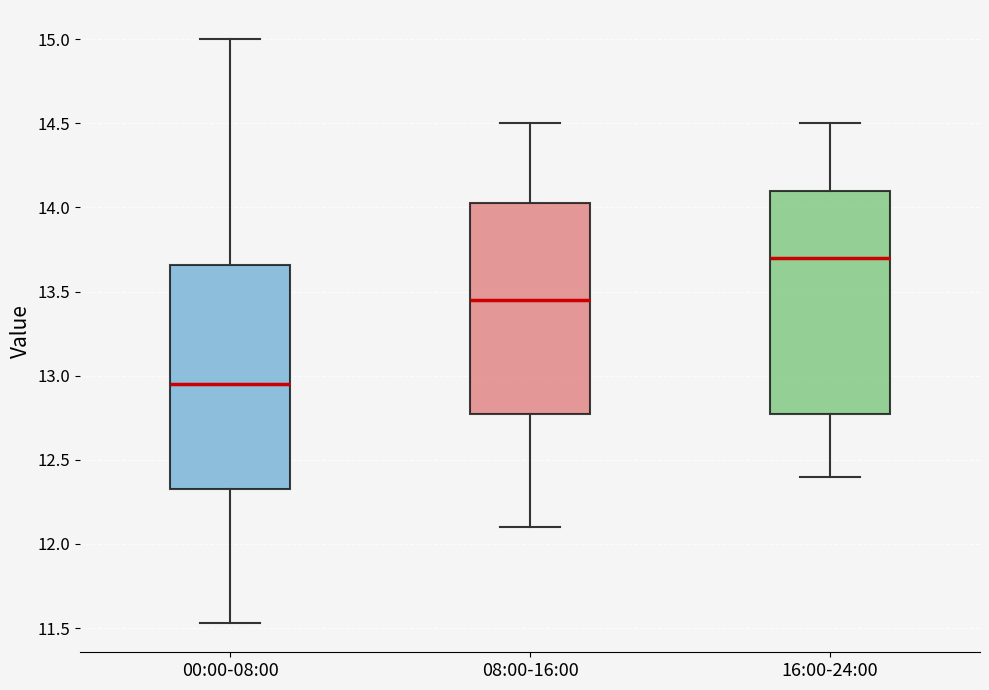

Reading left to right, read every box against the y-axis: the position of its median line, the range the box covers, and the ends of its whiskers. The values are not printed on the chart, so give them approximately, as read against the axis.

00:00-08:00: median 12.95, box 12.35 to 13.65, whiskers 11.55 to 15.00
08:00-16:00: median 13.45, box 12.80 to 14.05, whiskers 12.10 to 14.50
16:00-24:00: median 13.70, box 12.80 to 14.10, whiskers 12.40 to 14.50